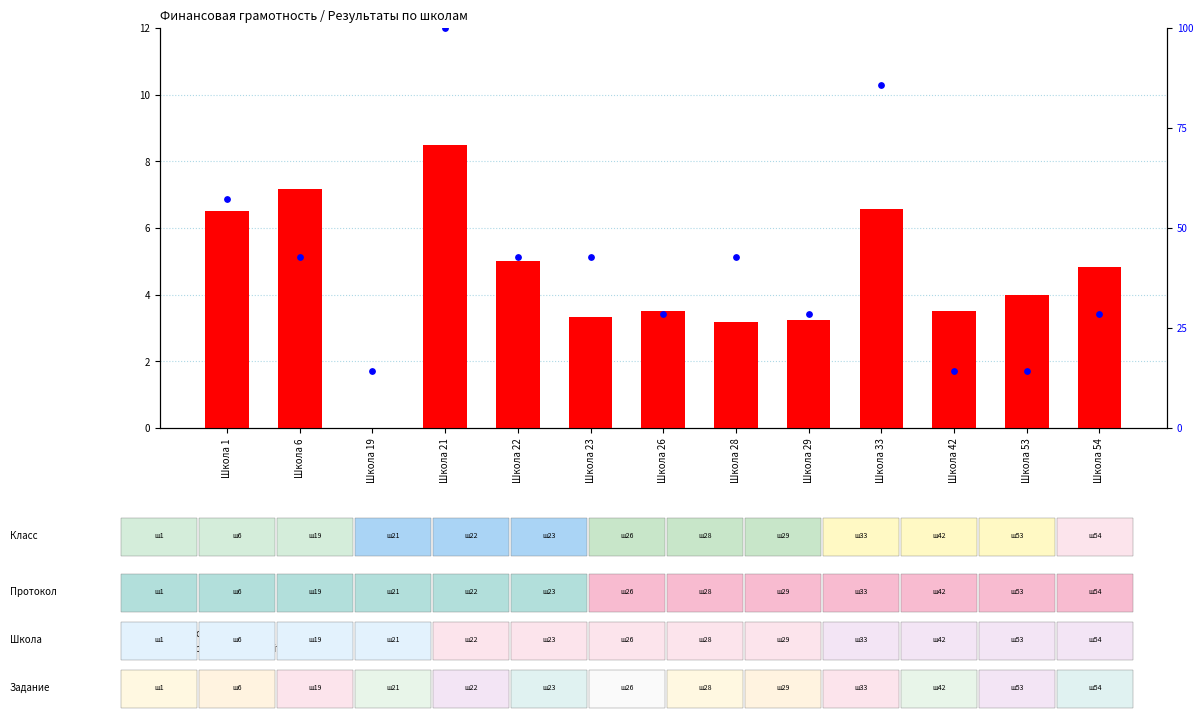

At which category is the sum across all series the highest?

Школа 21